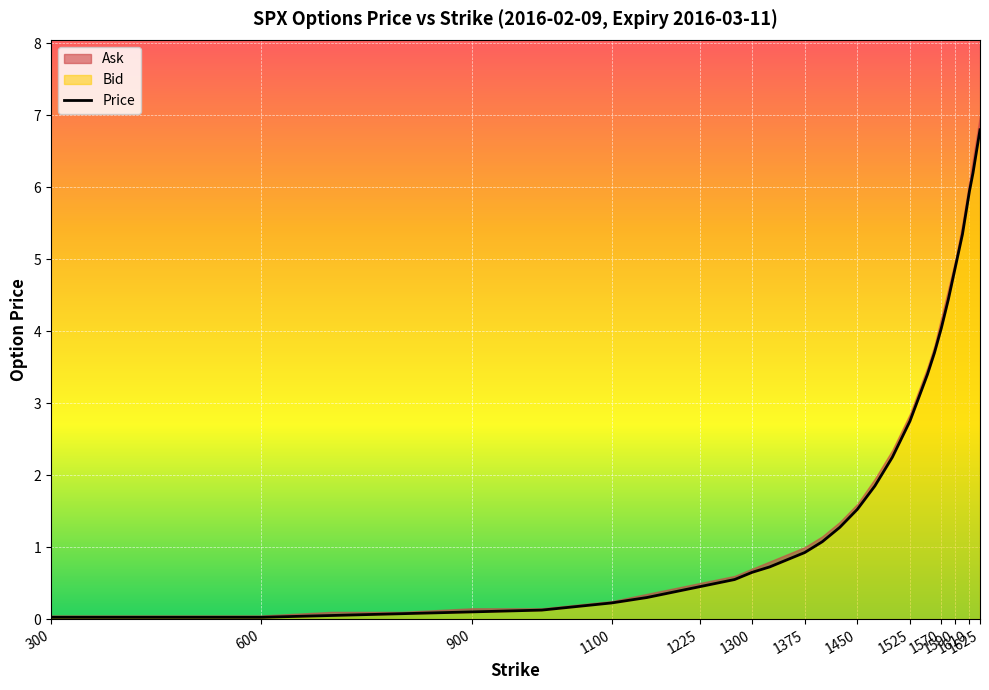

Which category has the lowest value across all series?

300